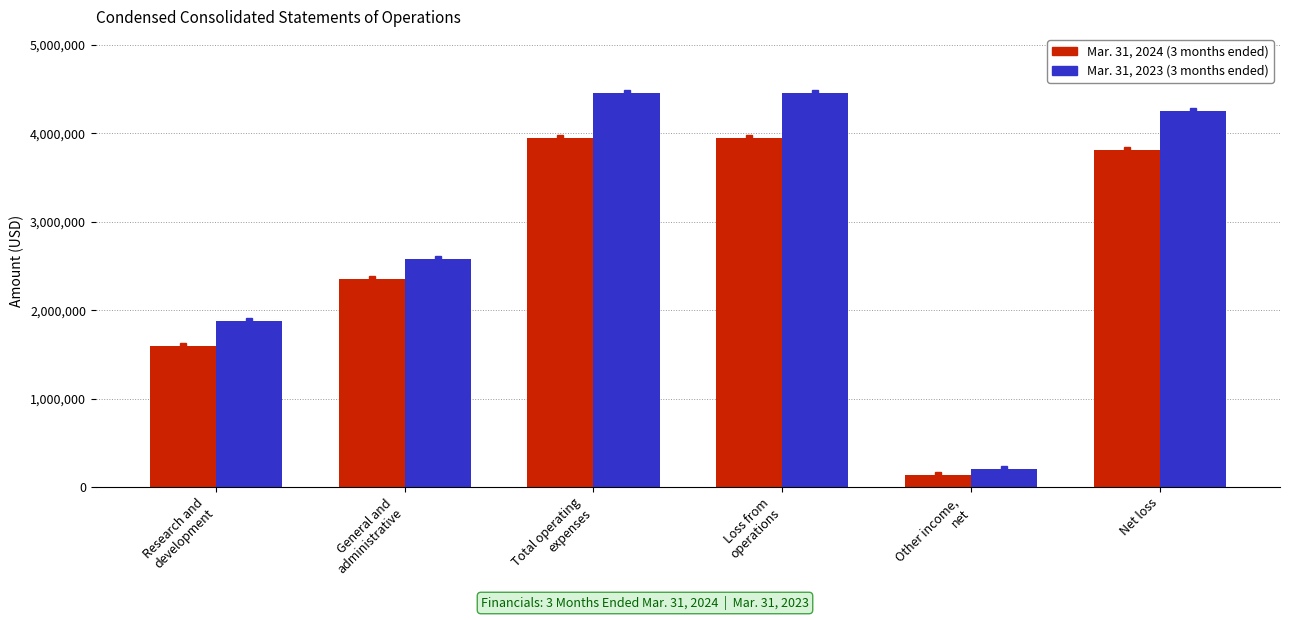

What is the greatest value displayed?

4455166